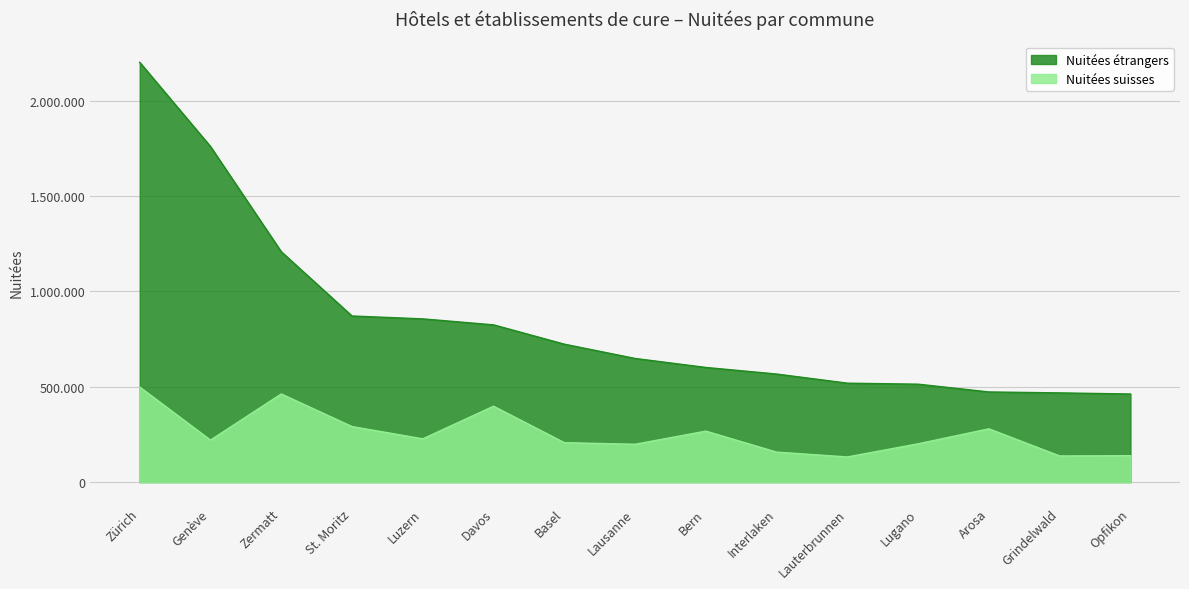

At which category is the sum across all series the highest?

Zürich